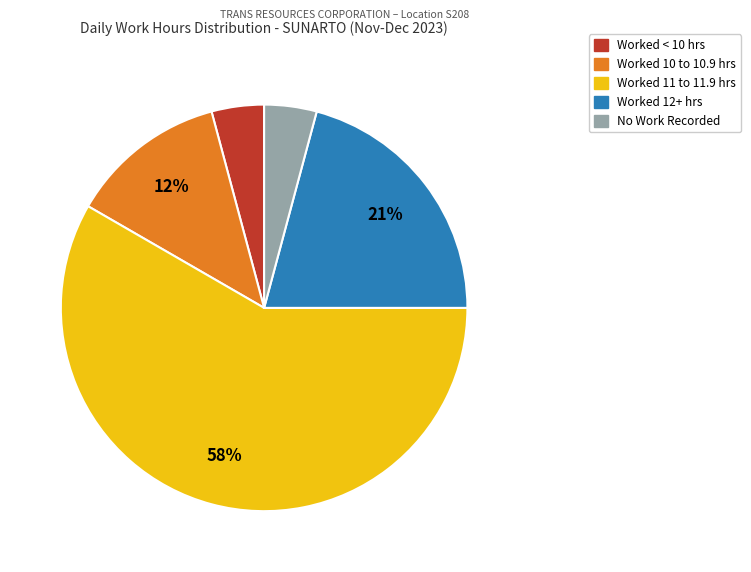

To the nearest percent, what is the average slice percentage?

20%